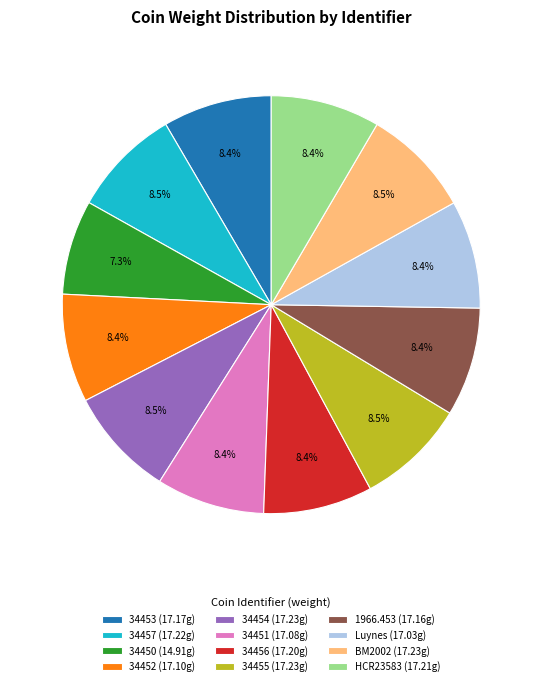

What percentage is NOT represented by 34450 (14.91g)?

92.7%